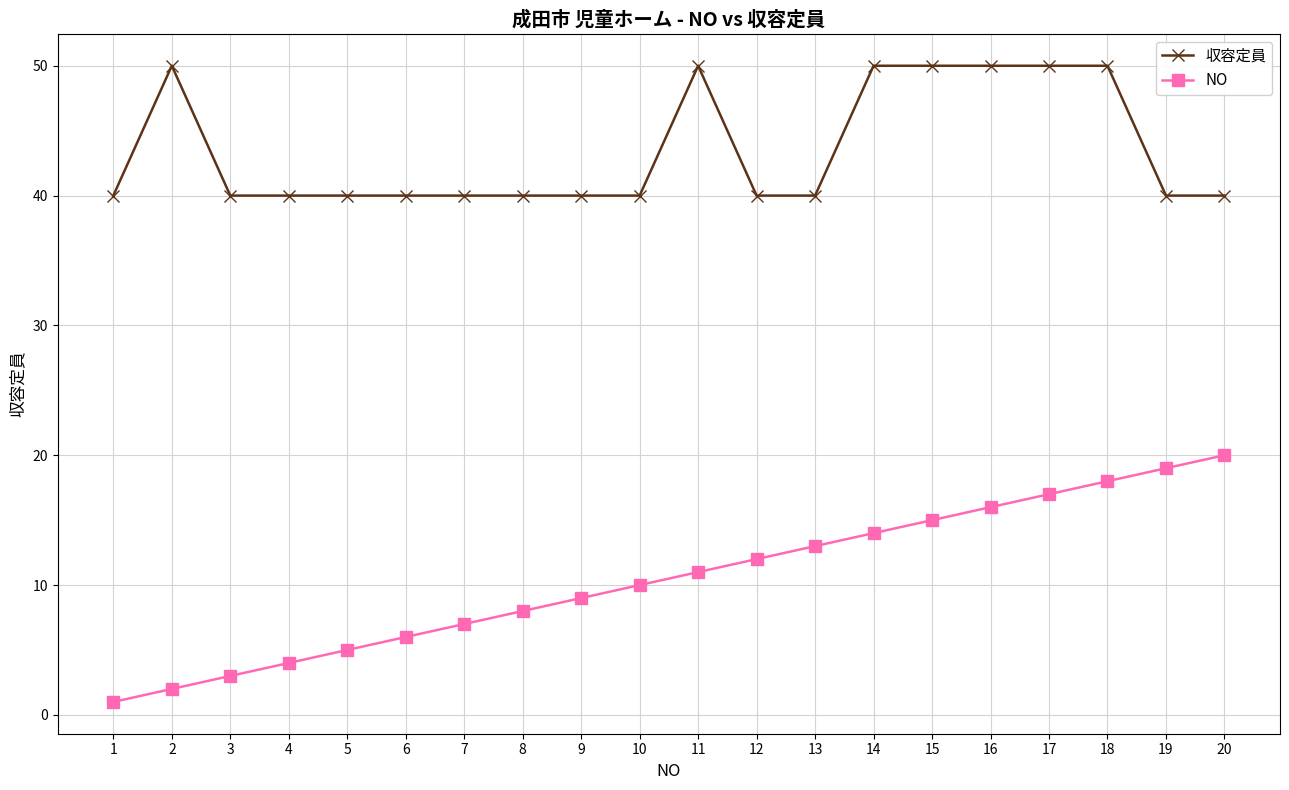

The value of 収容定員 at 1 is 40. True or false?

True